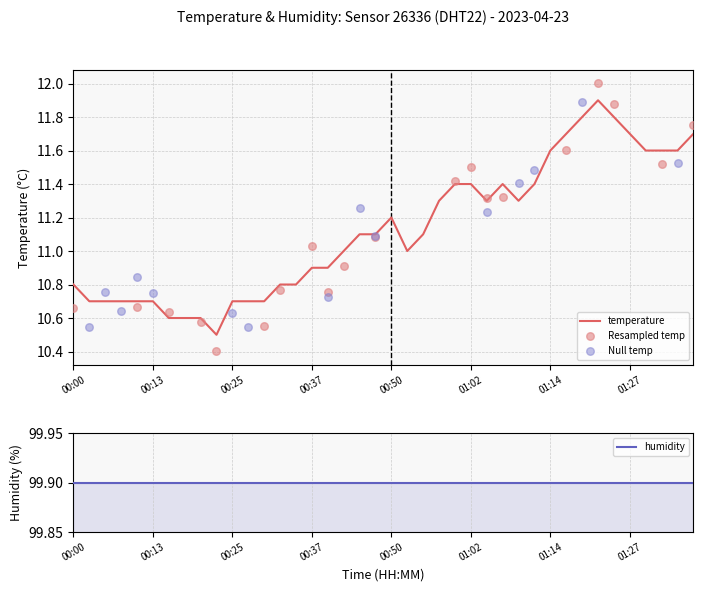

Which has a higher value, 22 or 29?

29